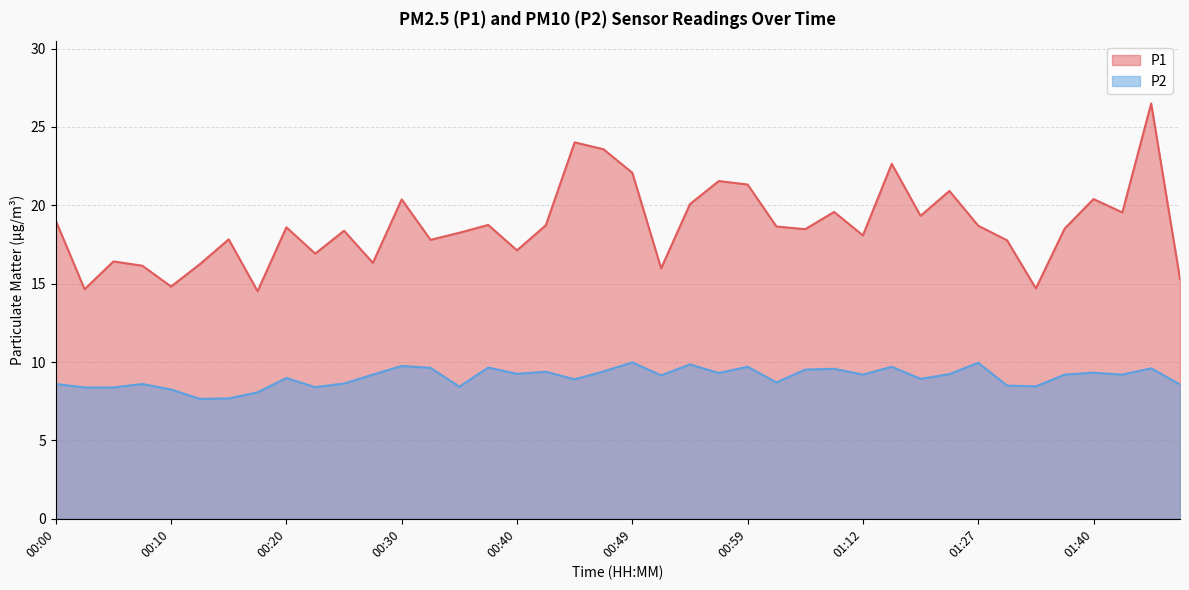

At which category is the sum across all series the highest?

01:45